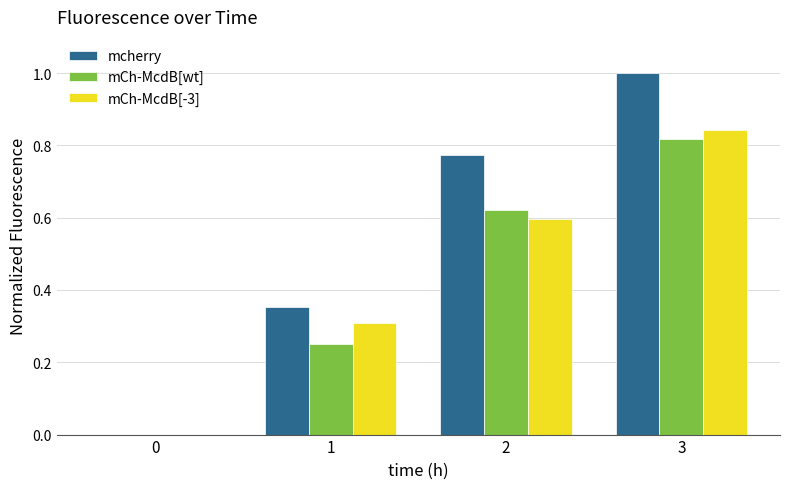

The value of mCh-McdB[-3] at 2 is 0.6. True or false?

True